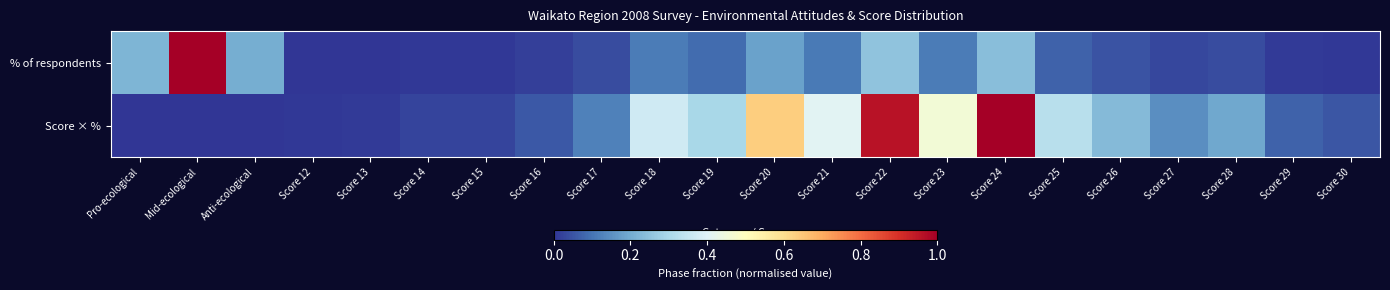

Which series has the largest total across all categories?

Score × %